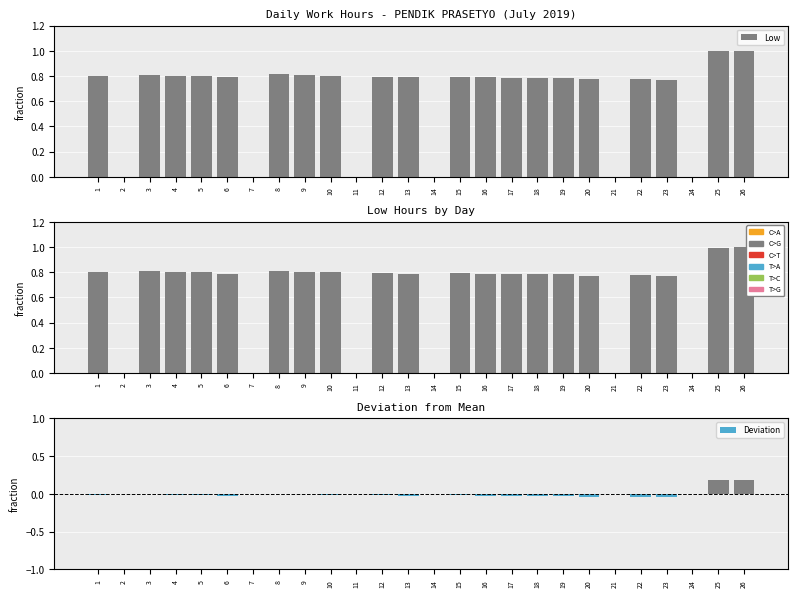

Rank the series by their average value, from highest to lowest.

Low, Deviation